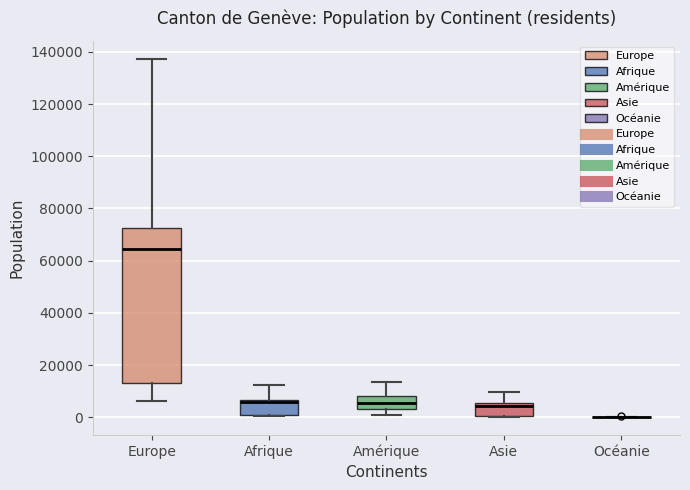

Reading left to right, read every box against the y-axis: the position of its median line, the range the box covers, and the ends of its whiskers. The values are not printed on the chart, so give them approximately, as read against the axis.

Europe: median 64000, box 14000 to 72000, whiskers 6000 to 138000
Afrique: median 6000 (drawn on the box's upper edge), box 0 to 6000, whiskers 0 to 12000
Amérique: median 6000, box 4000 to 8000, whiskers 0 to 14000
Asie: median 4000, box 0 to 6000, whiskers 0 to 10000
Océanie: box collapsed to a line at 0, whiskers 0 to 0